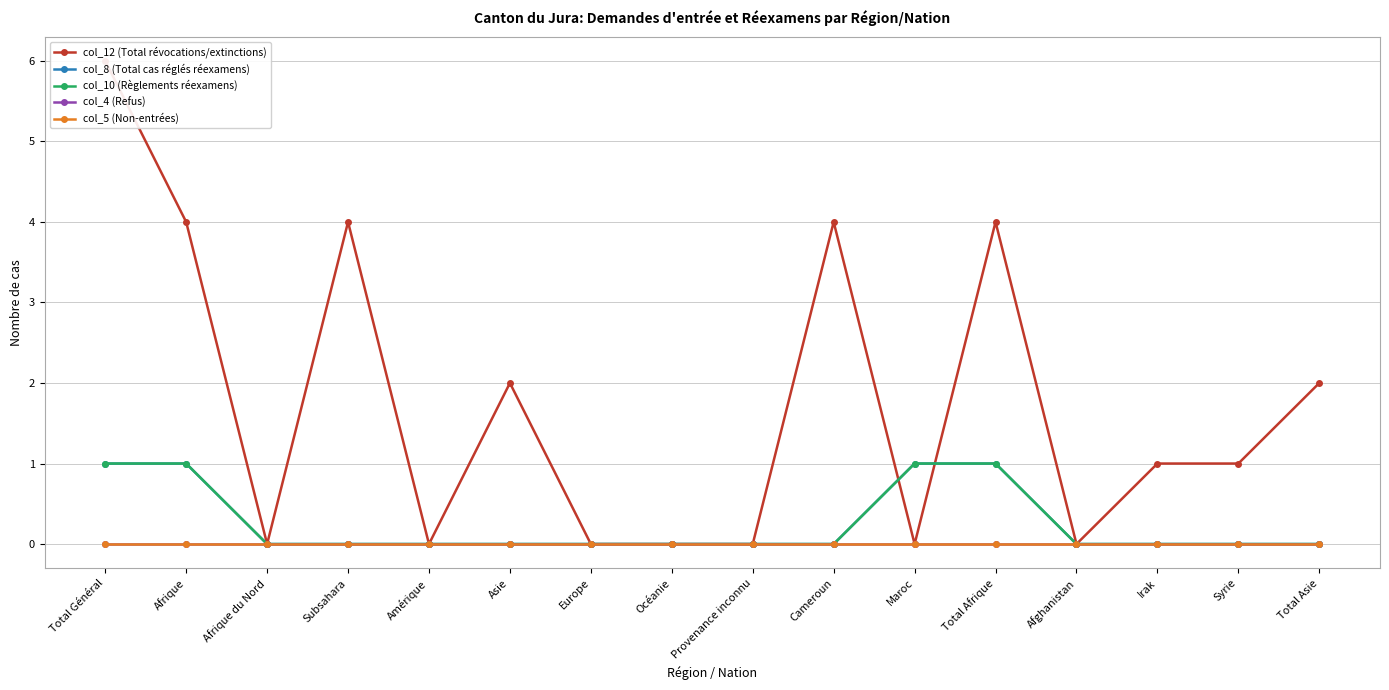

Rank the categories by col_4 (Refus) value from lowest to highest.

Total Général, Afrique, Afrique du Nord, Subsahara, Amérique, Asie, Europe, Océanie, Provenance inconnu, Cameroun, Maroc, Total Afrique, Afghanistan, Irak, Syrie, Total Asie